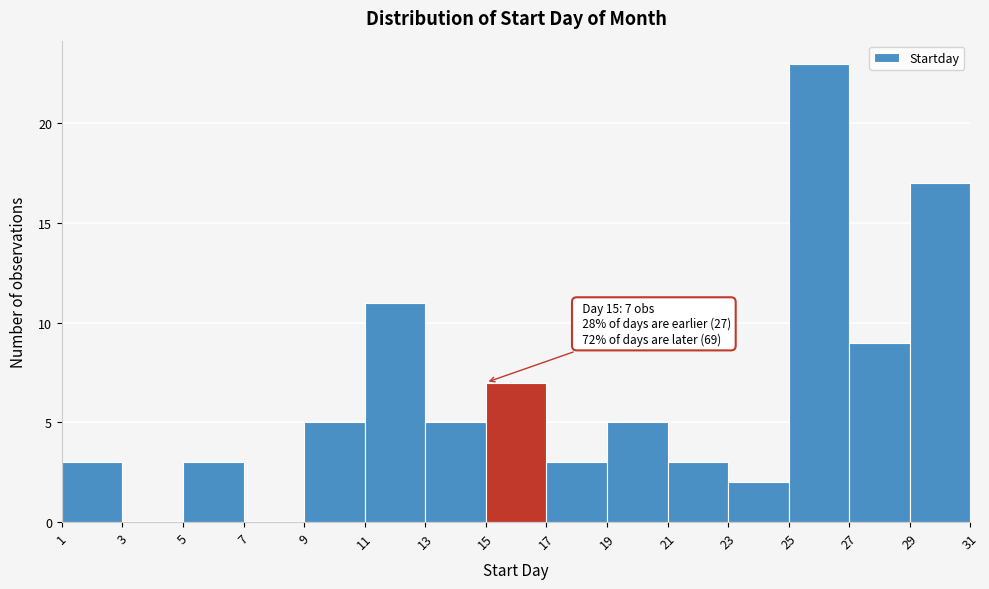

Which range on the x-axis has the tallest bar?

25 to 27